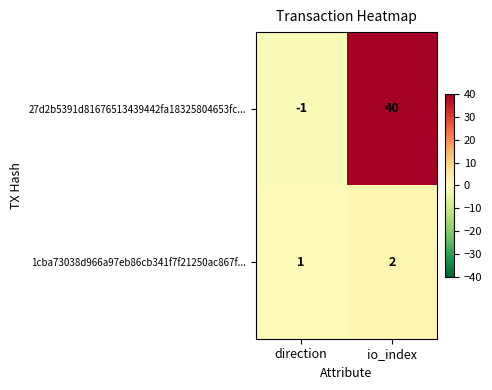

Which series has the largest range (max minus min)?

27d2b5391d81676513439442fa18325804653fc...